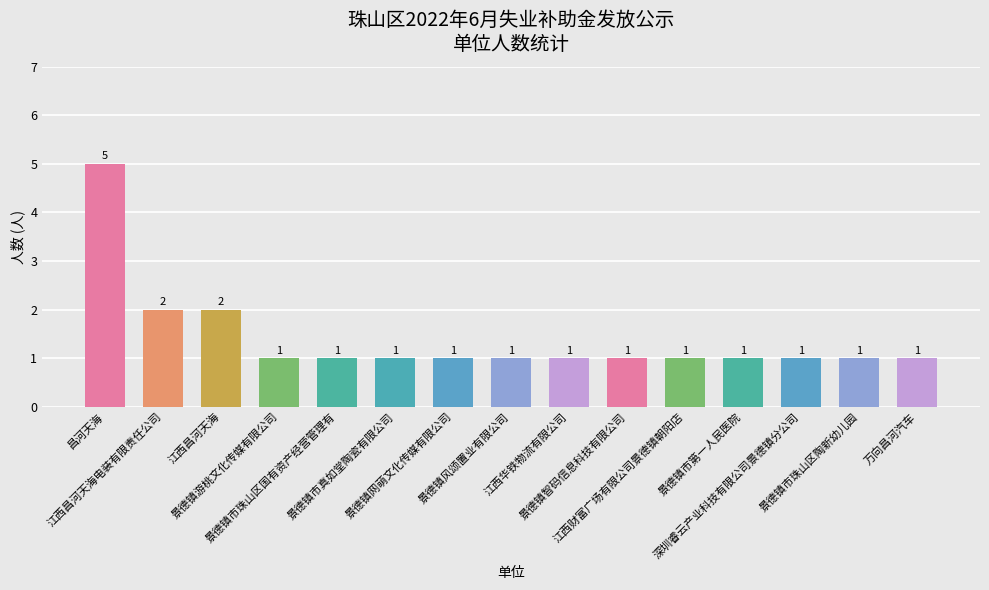

What is the greatest value displayed?

5